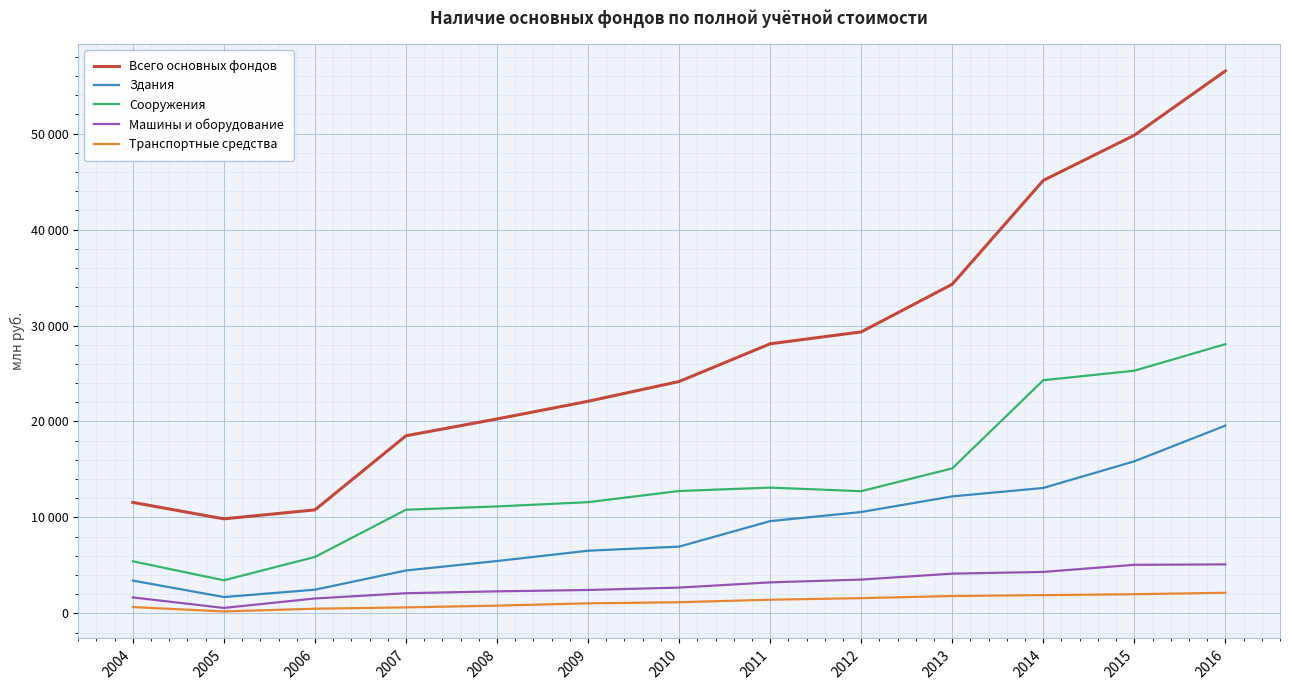

What is the value of the Транспортные средства point at the 1st from the left?

659